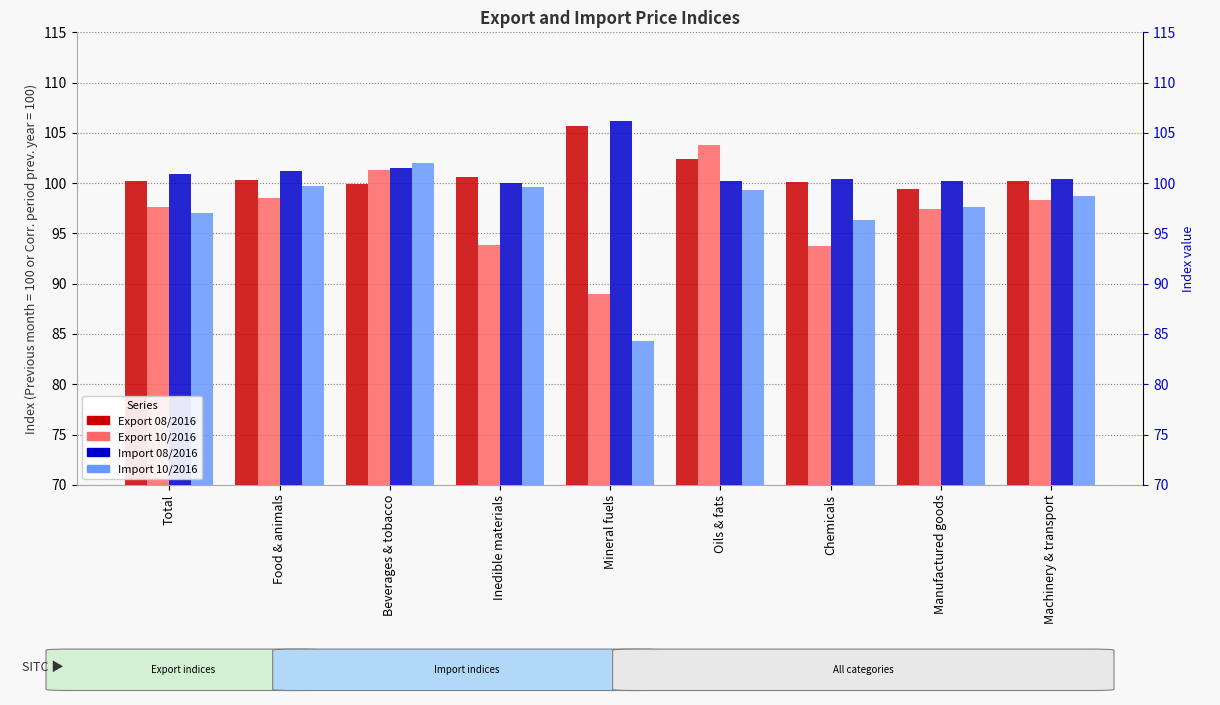

How many bars are there in total?

36